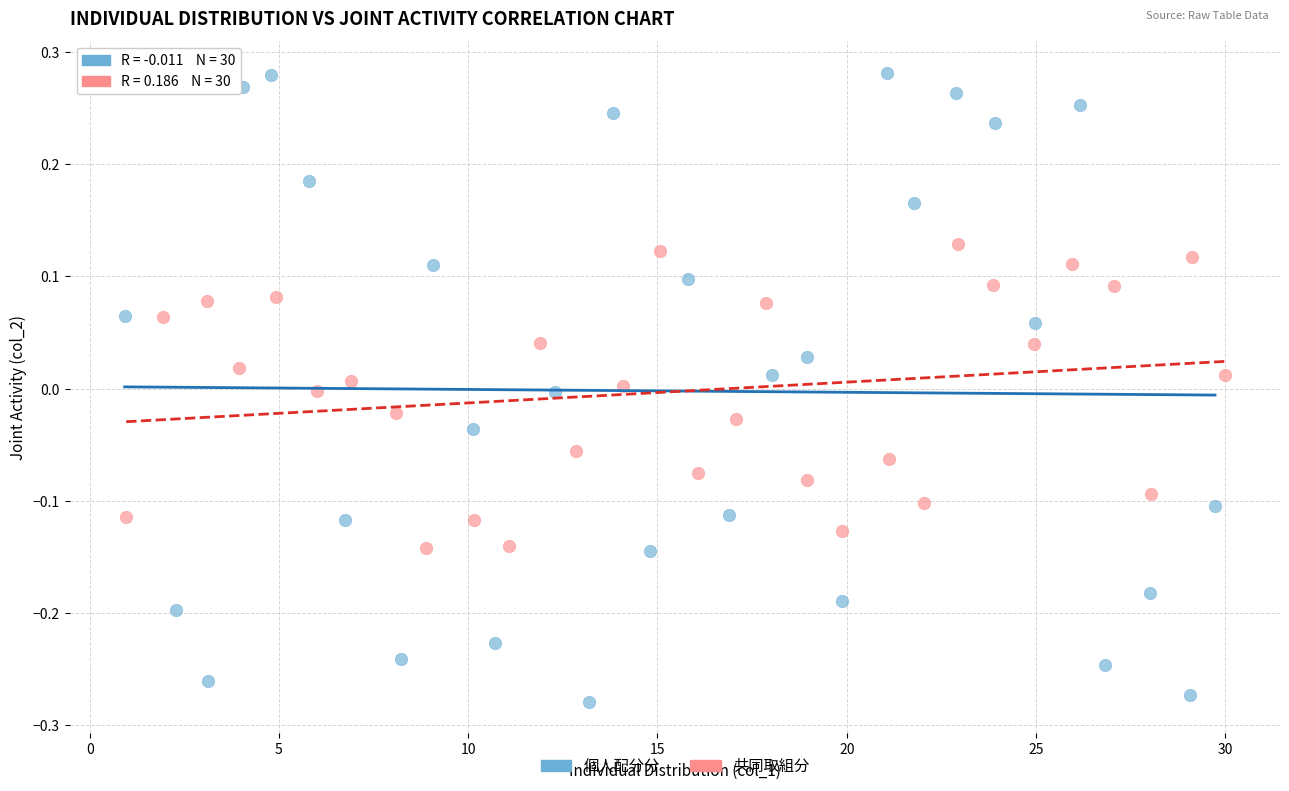

Which series reaches the maximum Y coordinate?

個人配分分